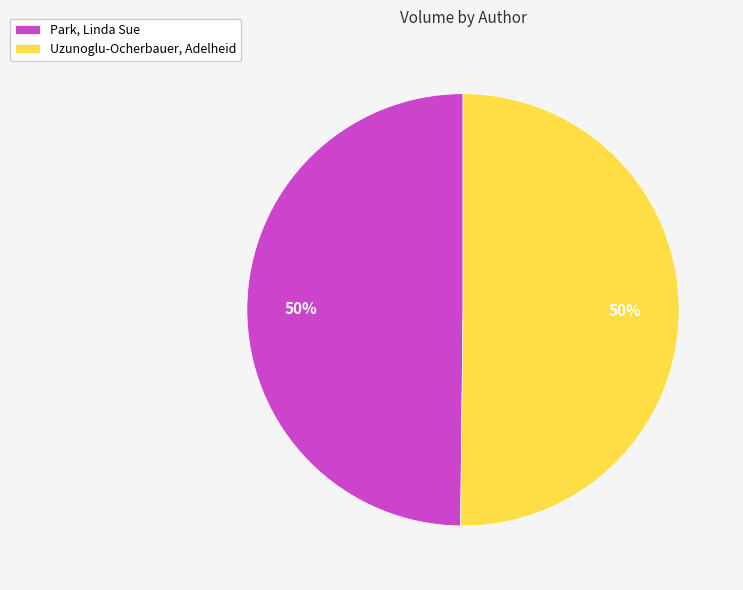

What percentage is the Park, Linda Sue slice, to the nearest percent?

50%